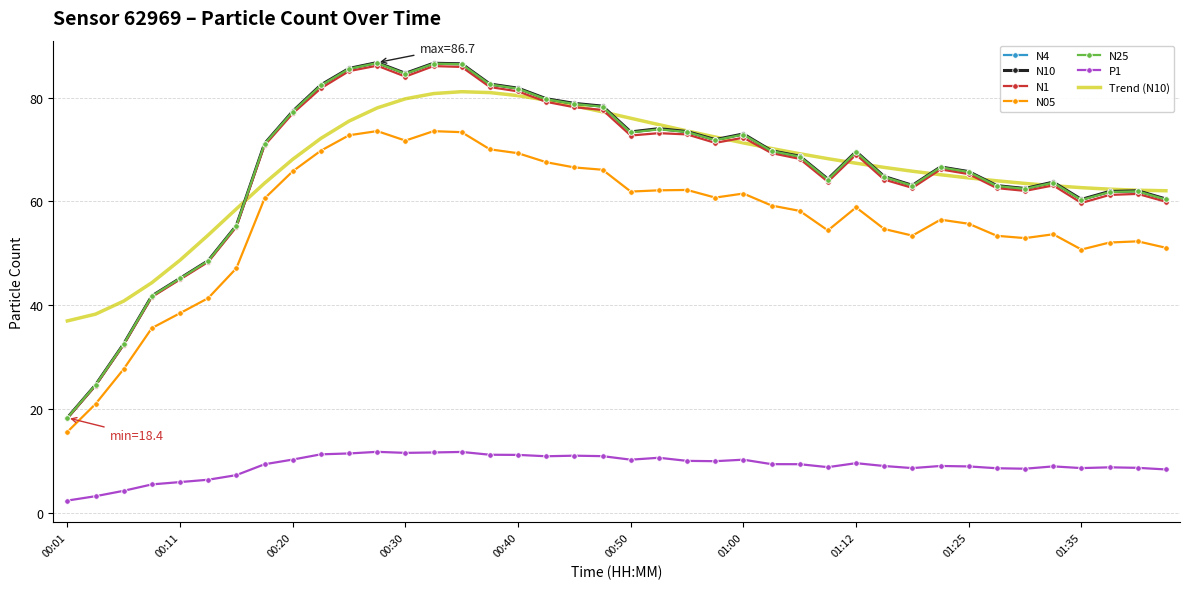

True or false: P1 and N25 intersect in this chart.

False